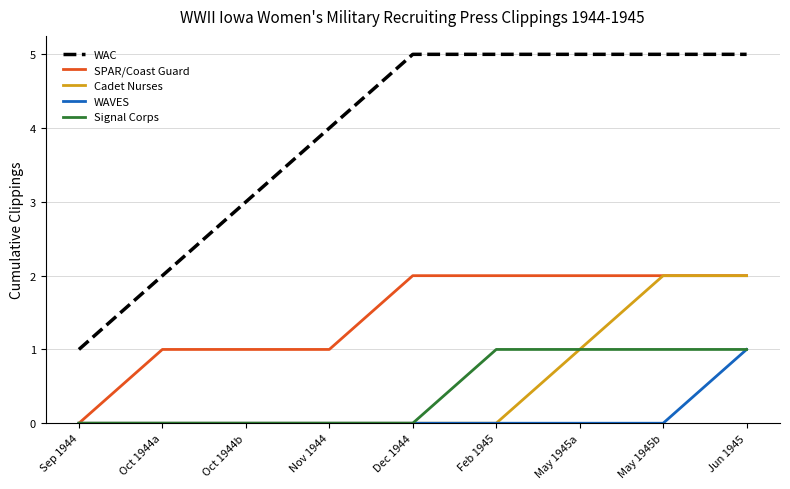

The SPAR/Coast Guard series shows 1 at Nov 1944. True or false?

True